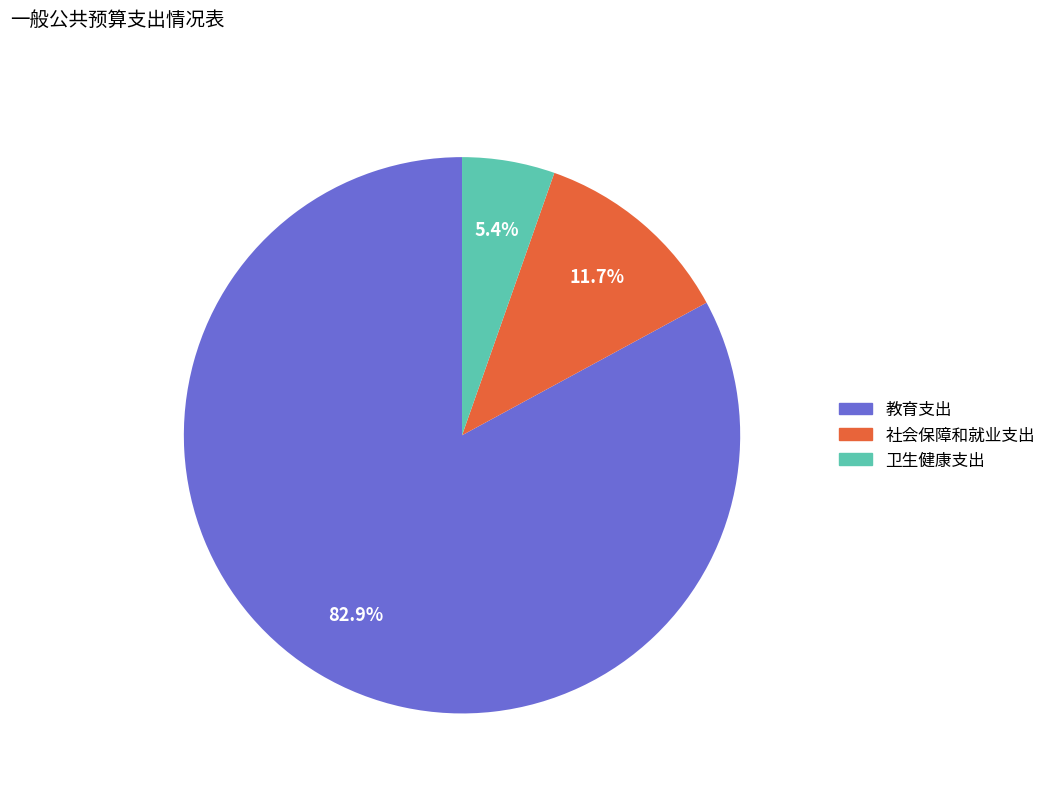

What percentage do 社会保障和就业支出 and 教育支出 together represent?

94.6%